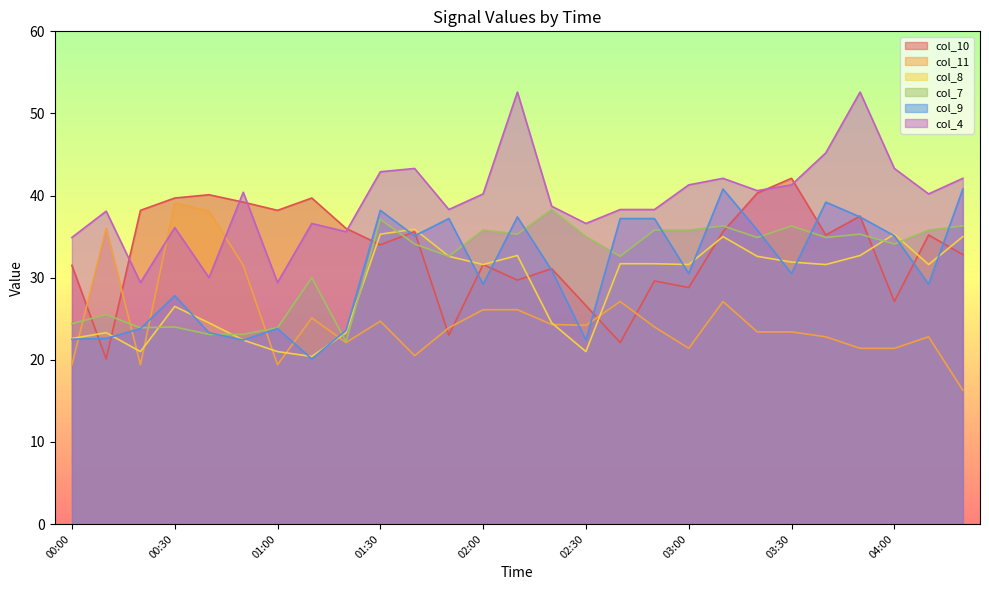

True or false: col_4 and col_8 cross at least once.

False